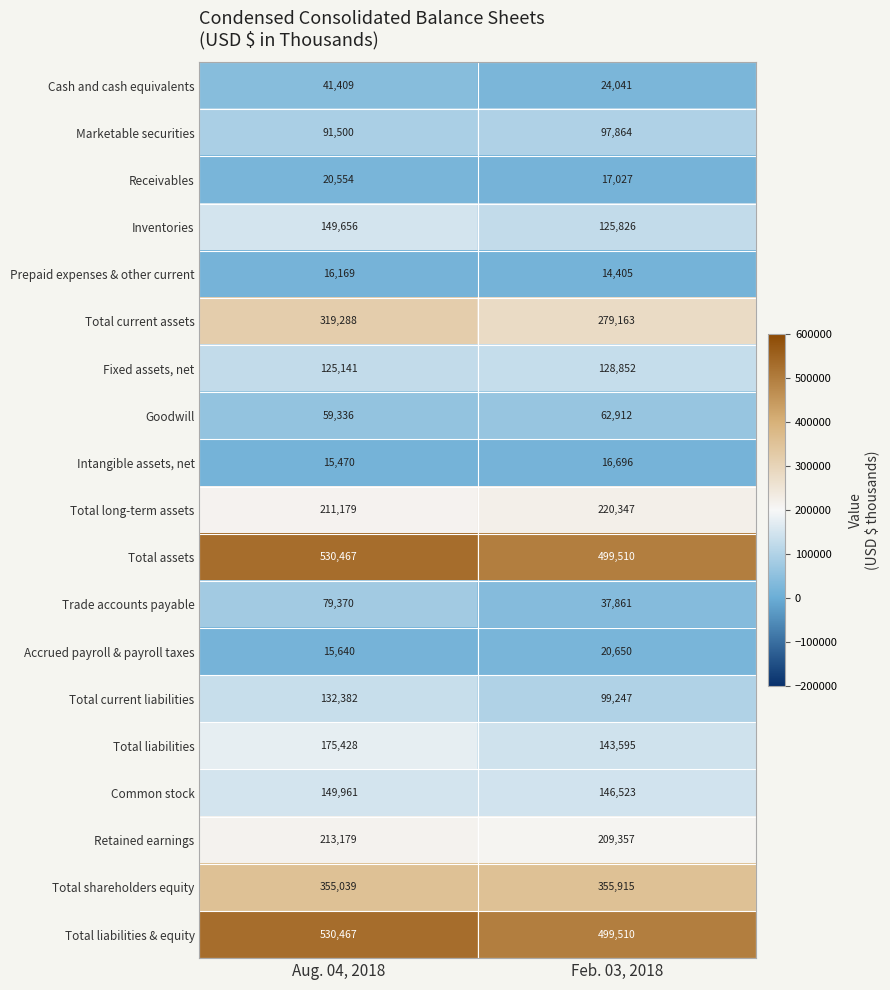

The value of Total liabilities & equity at Feb. 03, 2018 is 273425. True or false?

False